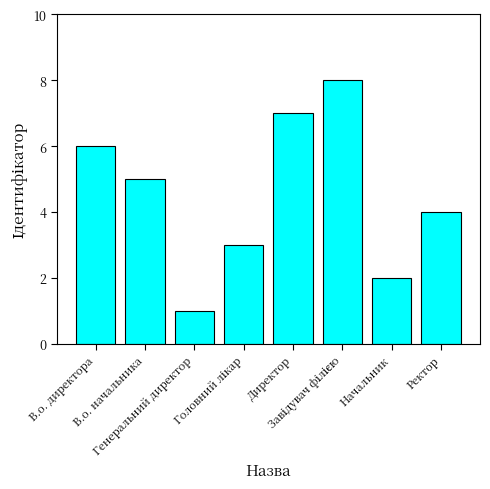

Reading right to left, extract all data points from this chart.

4	2	8	7	3	1	5	6